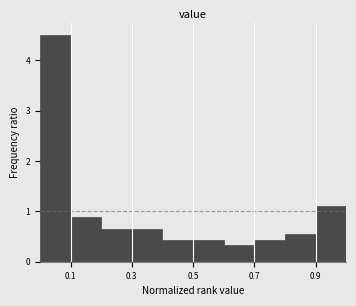

Reading left to right, transcribe this chart: for each bar, give the range it covers on the x-axis and its height. The values are not printed on the chart, so give them approximately, as read against the axis.

0.0 to 0.1: 4.5
0.1 to 0.2: 0.9
0.2 to 0.3: 0.7
0.3 to 0.4: 0.7
0.4 to 0.5: 0.4
0.5 to 0.6: 0.4
0.6 to 0.7: 0.3
0.7 to 0.8: 0.4
0.8 to 0.9: 0.5
0.9 to 1.0: 1.1